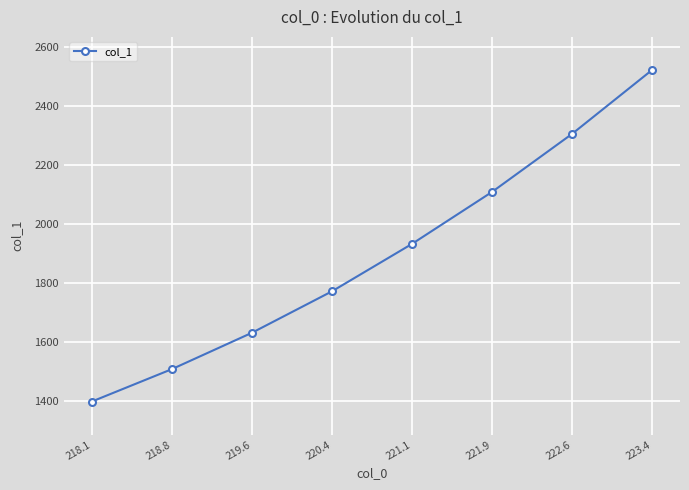

What value does the data have at 220.4?

1771.8